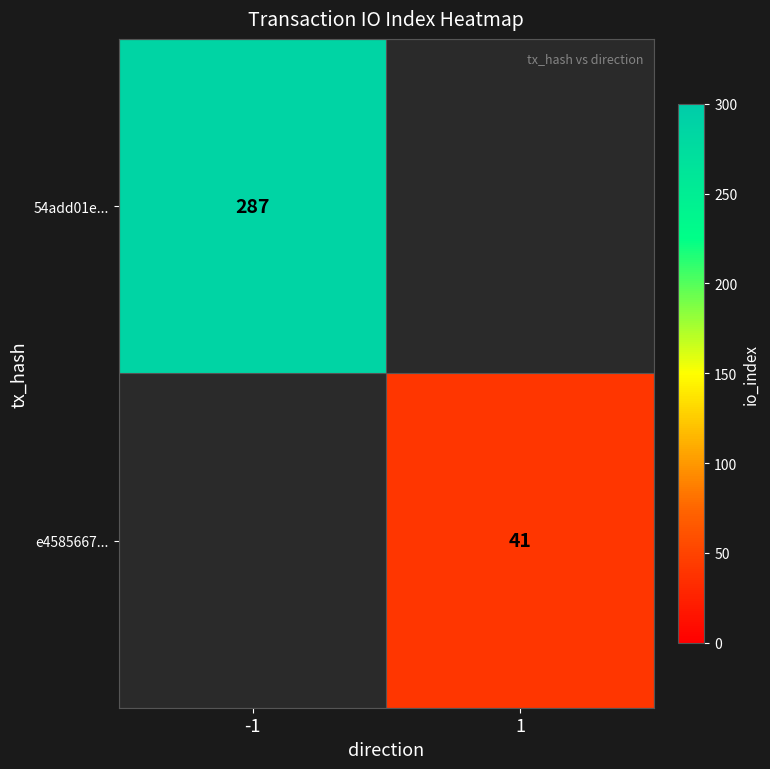

The e4585667... series shows 67 at 1. True or false?

False